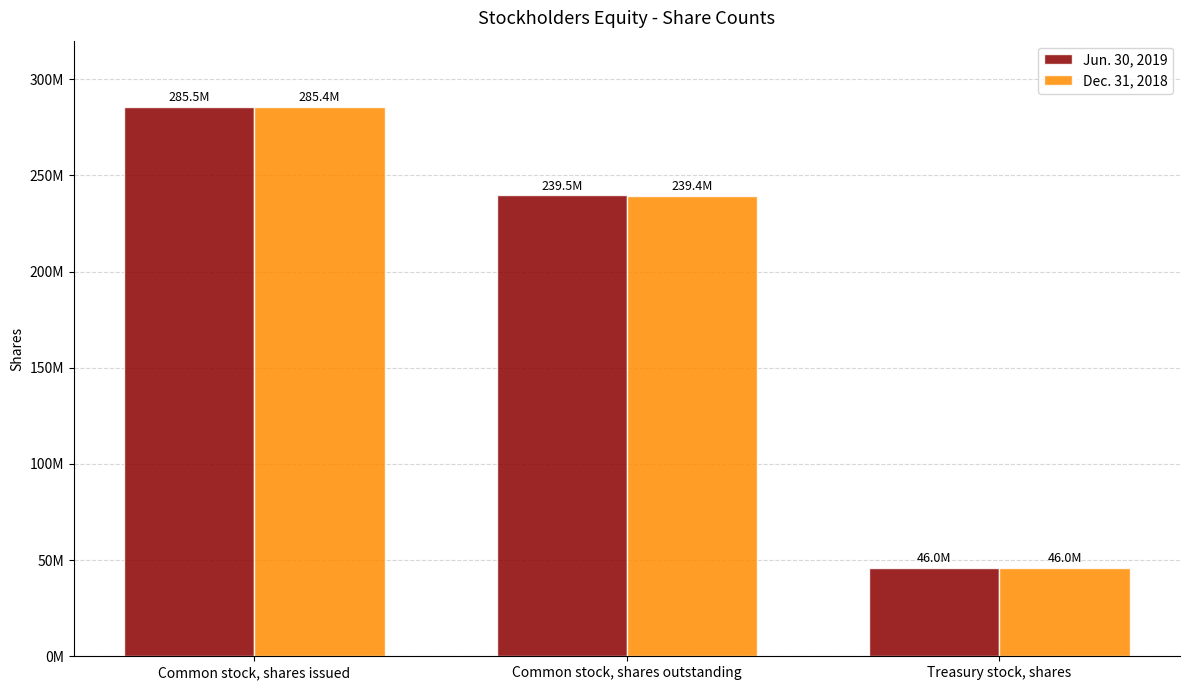

Are the bars grouped side by side (vs. stacked)?

Yes